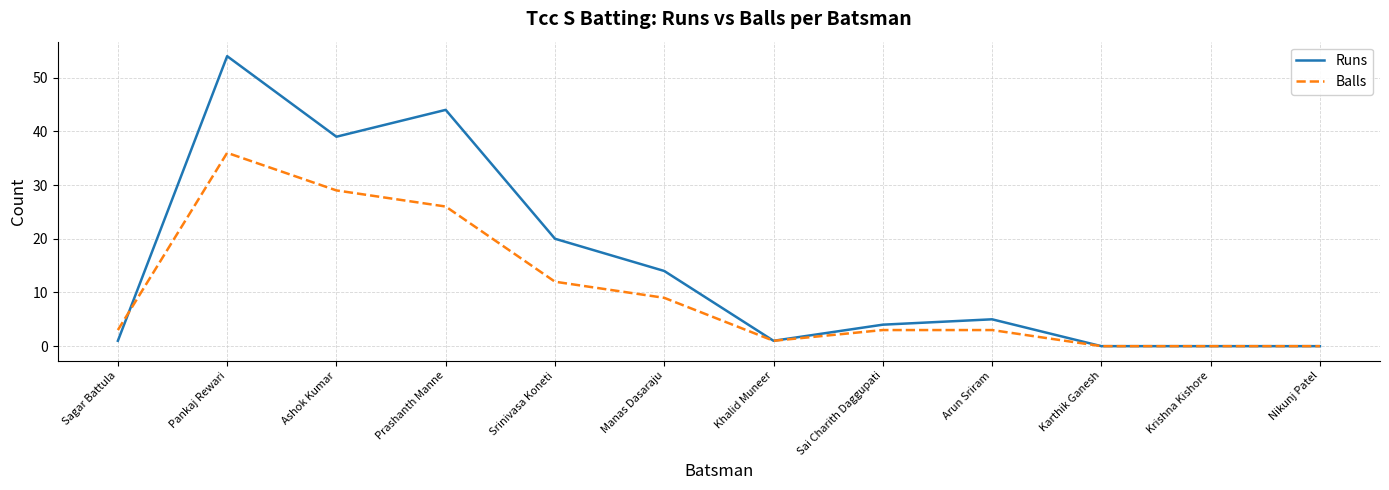

Which series has the widest spread of values?

Runs